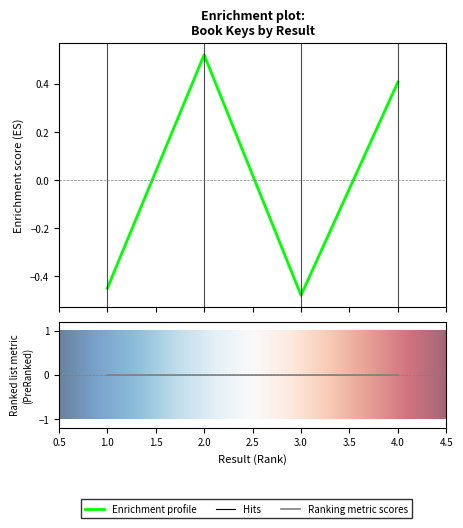

What is the sum of the values at 1 and 3?

-0.9